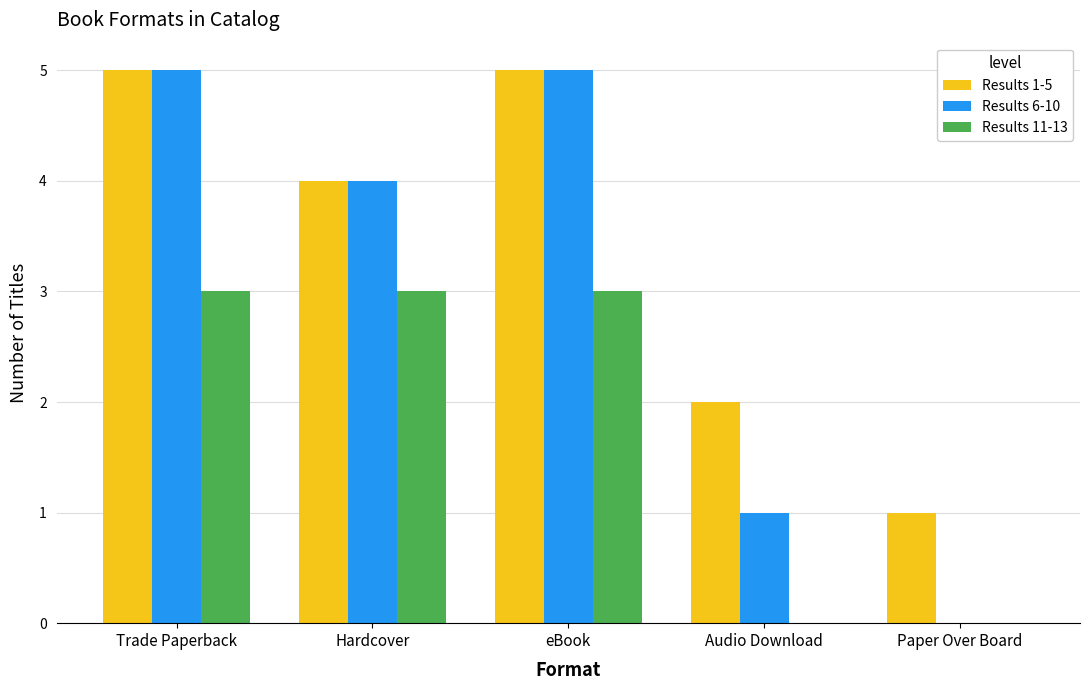

Which series has the largest total across all categories?

Results 1-5